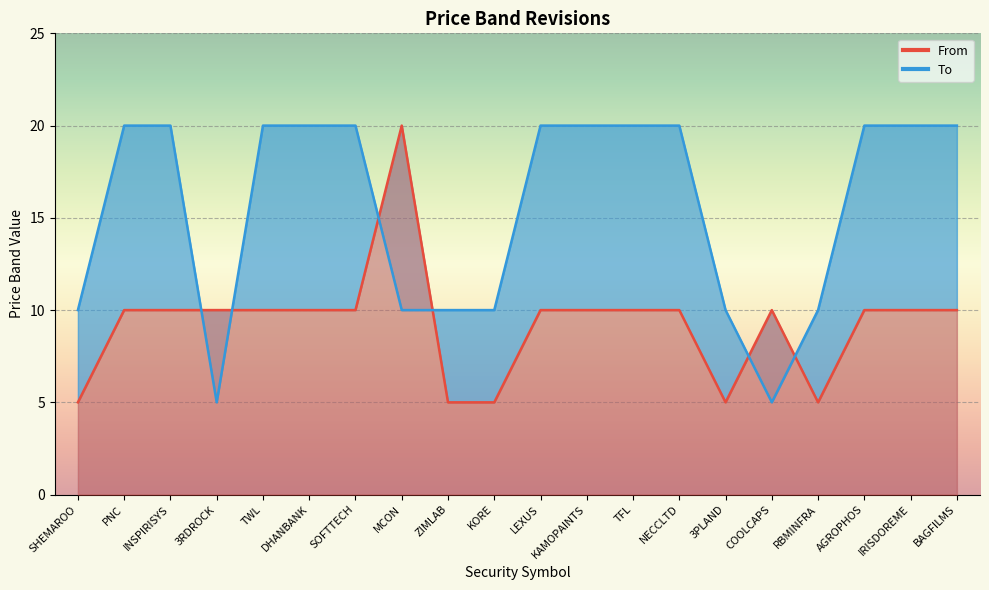

Which series has the largest range (max minus min)?

From